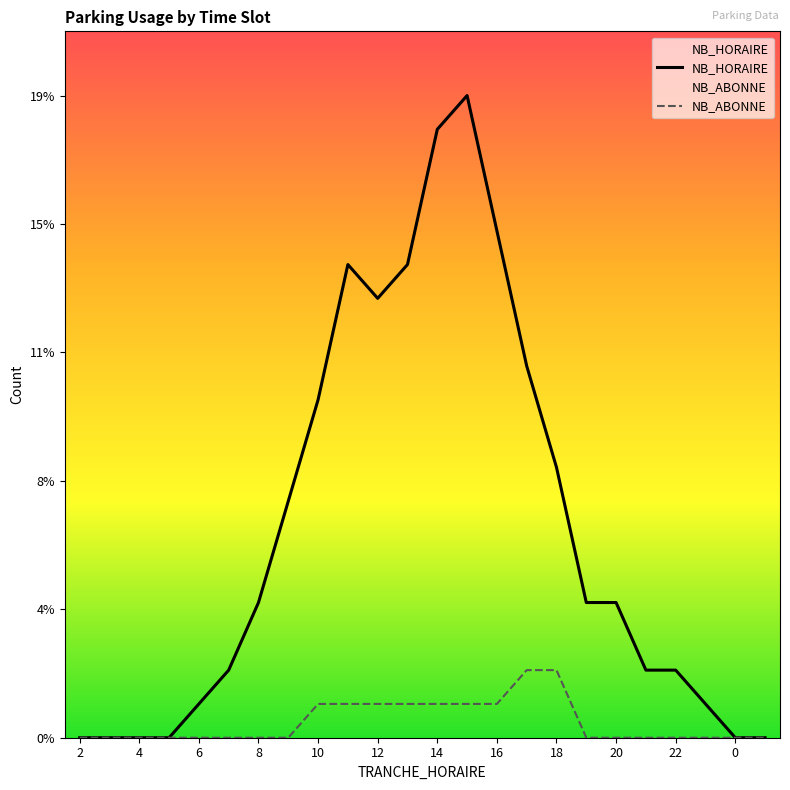

The NB_ABONNE series shows 1 at 19. True or false?

False